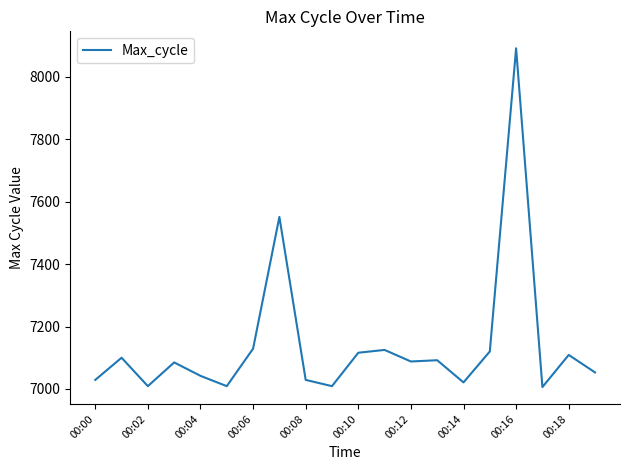

What is the minimum value shown in the chart?

7006